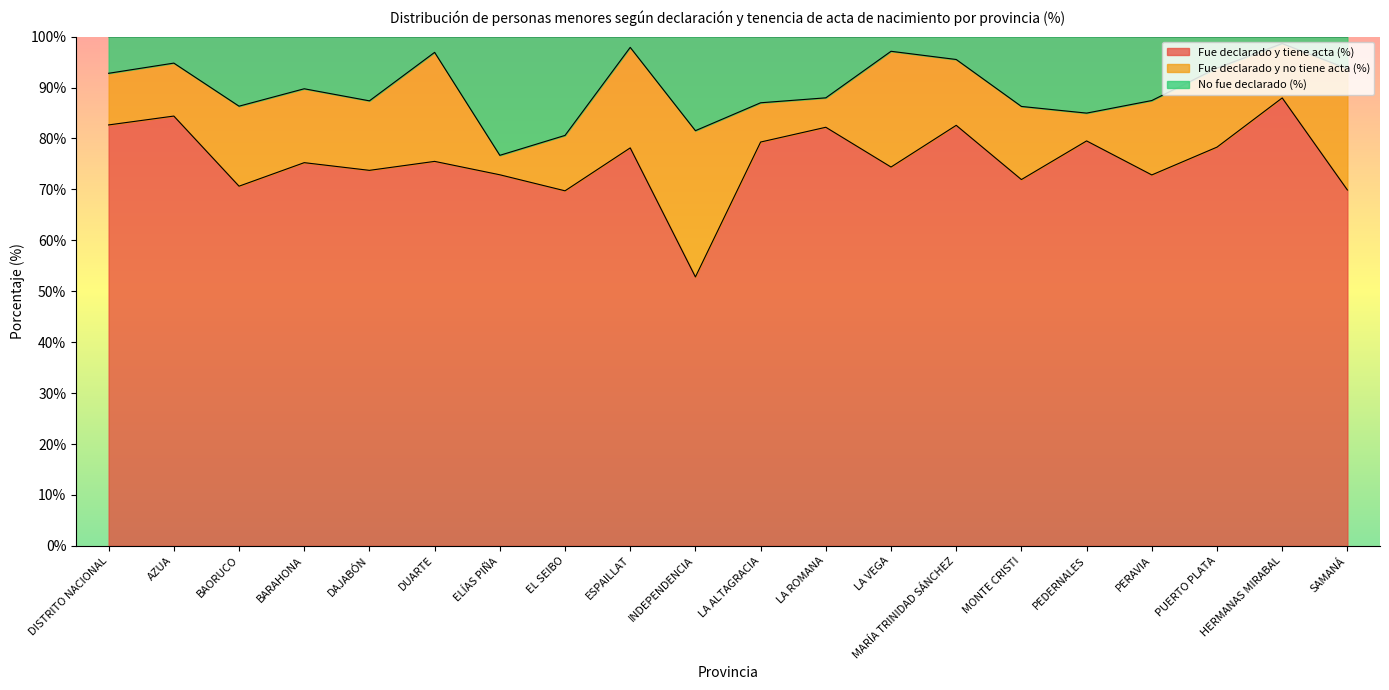

What is the greatest value displayed?

98.6